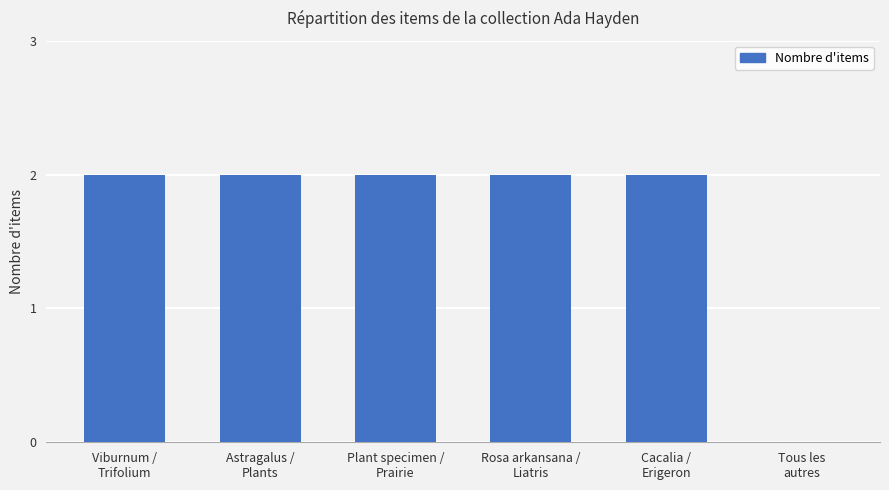

What is the sum of all values?

10